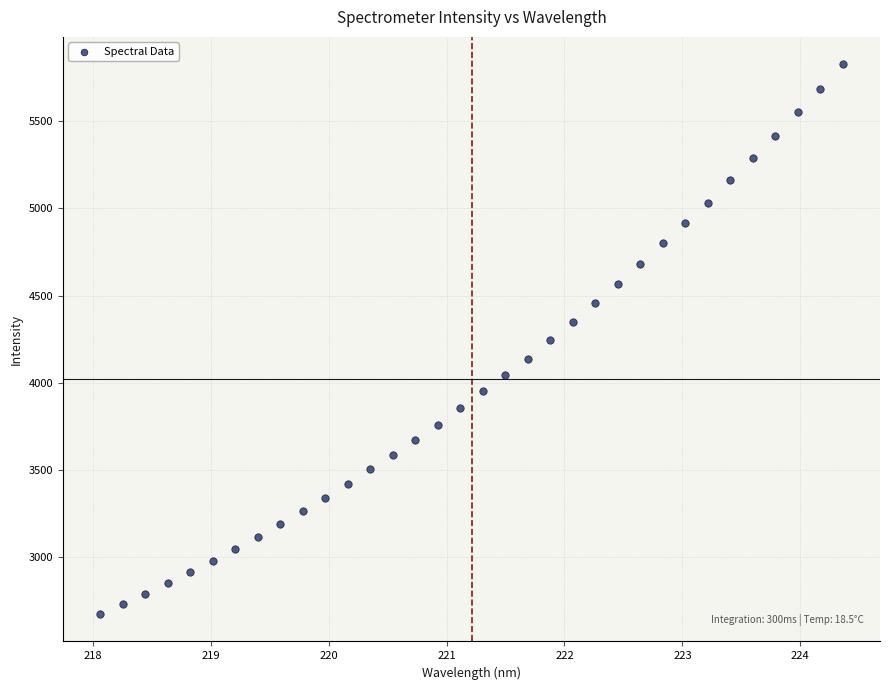

What is the range of X values (max minus min)?

6.3